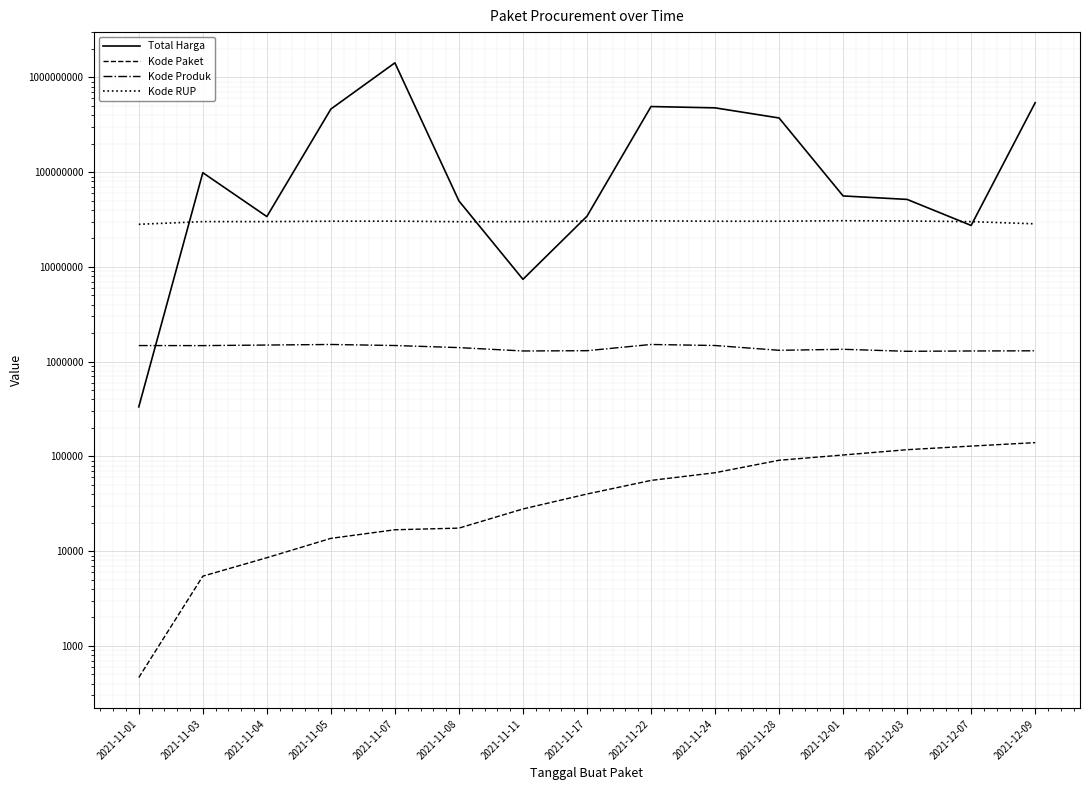

The value of Kode Paket at 2021-11-01 is 811. True or false?

False